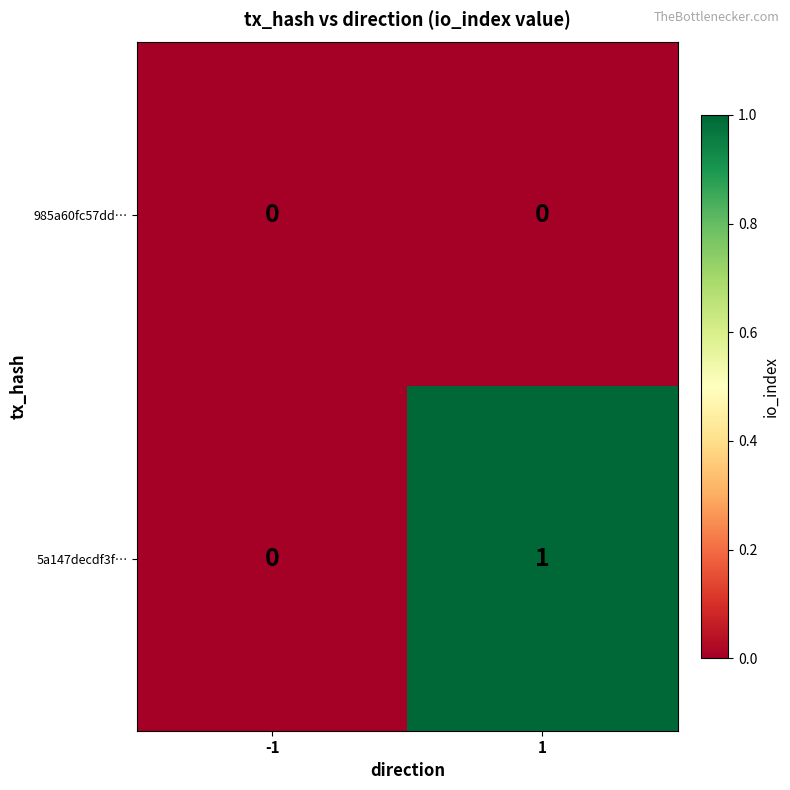

True or false: 985a60fc57dd… has a value of 0 at 1.

True